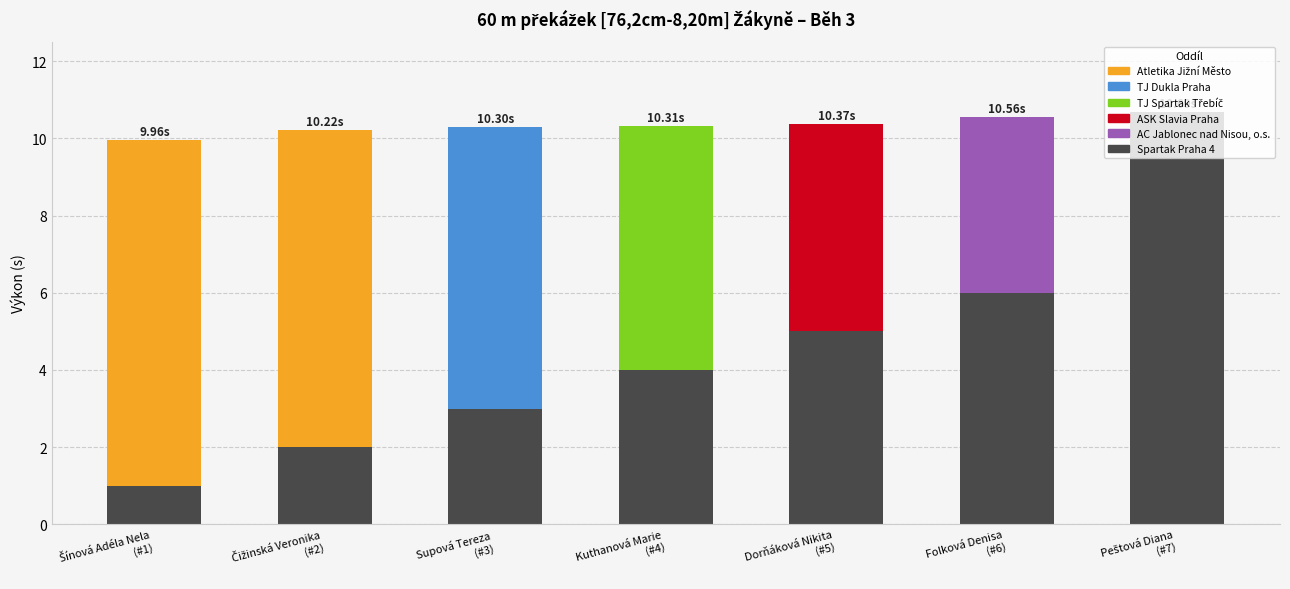

What is the difference between the maximum and minimum values?

6